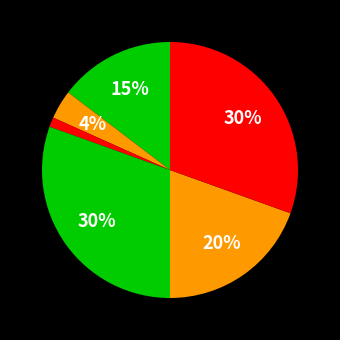

How many segments does this pie chart have?

6